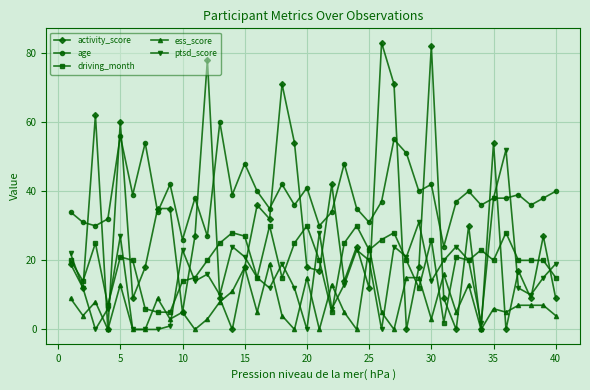

What is the average value of the ess_score series?

7